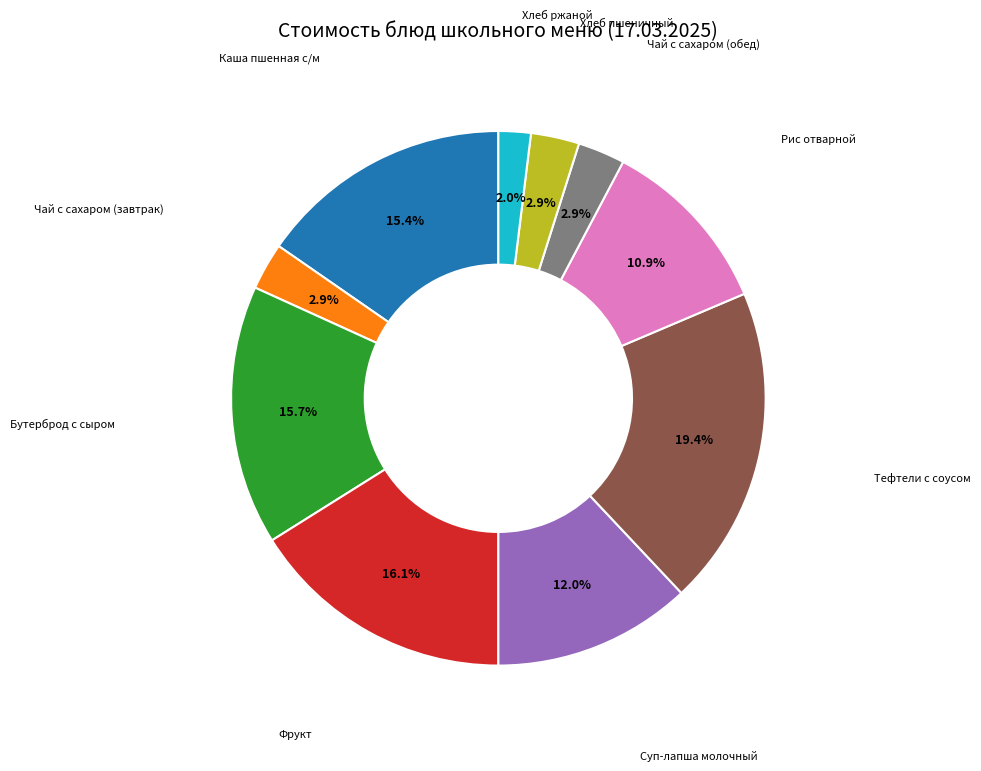

Is there any slice that represents more than half of the pie?

No